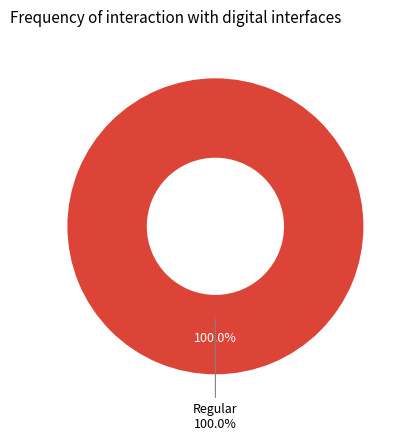

To the nearest percent, what is the difference between the Ticket and Regular slice percentages?

100%